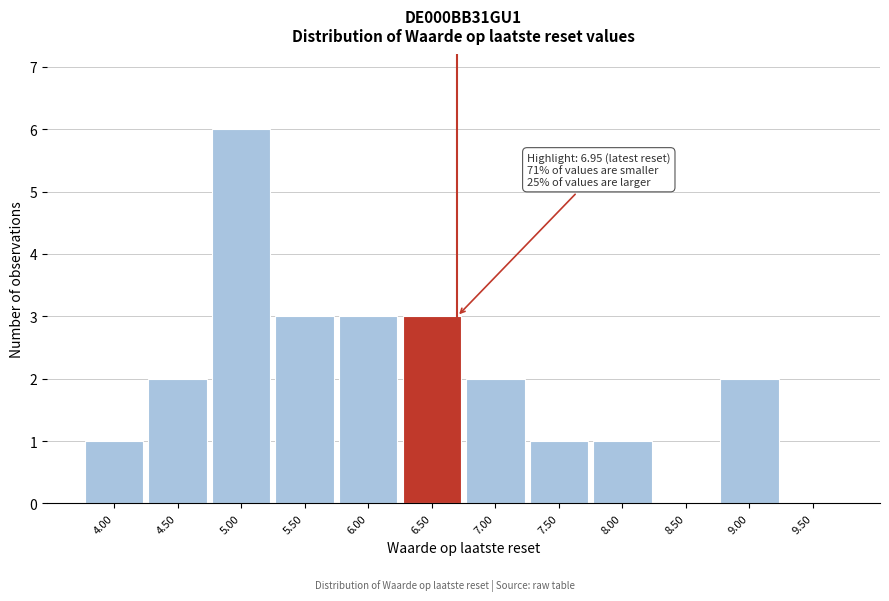

Reading left to right, extract all data points from this chart.

4.00=1	4.50=2	5.00=6	5.50=3	6.00=3	6.50=3	7.00=2	7.50=1	8.00=1	8.50=0	9.00=2	9.50=0